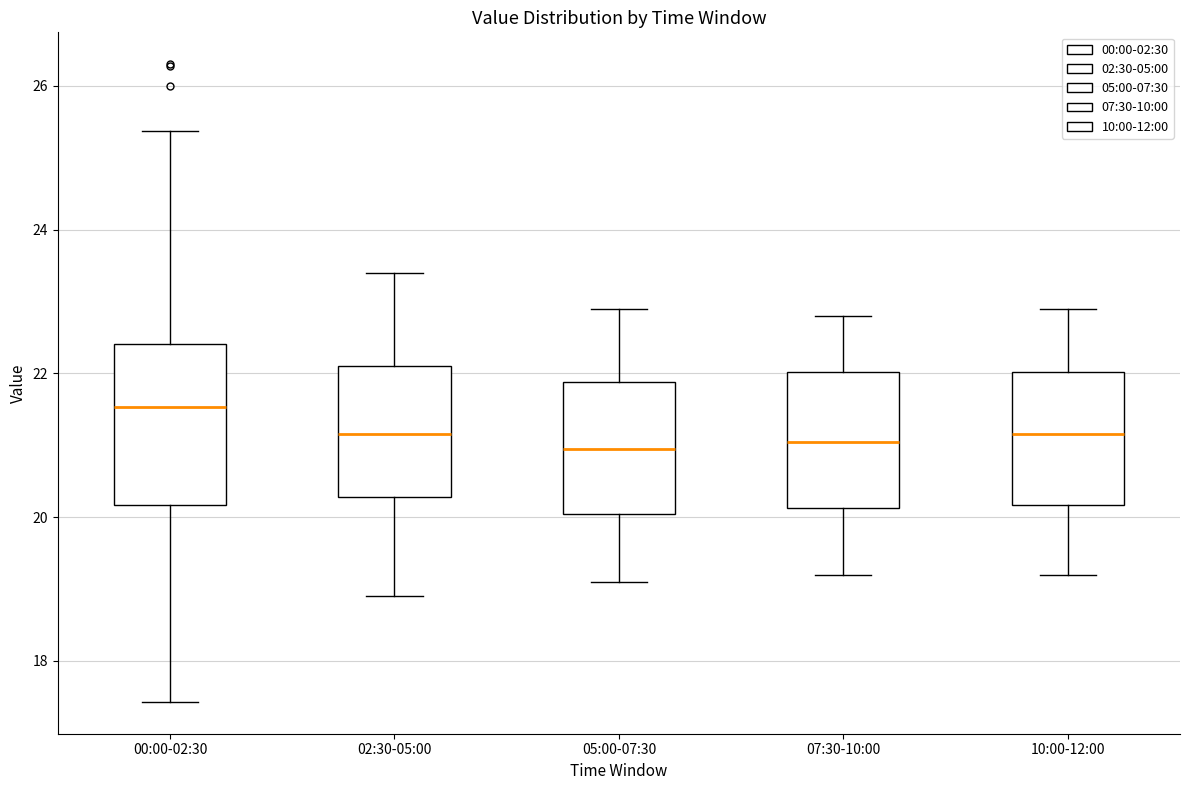

Reading left to right, transcribe this box plot: for each box, give where its median line is, the range the box spans, and where its two whiskers end, as read against the y-axis. The values are not printed on the chart, so give them approximately, as read against the axis.

00:00-02:30: median 21.6, box 20.2 to 22.4, whiskers 17.4 to 25.4
02:30-05:00: median 21.2, box 20.2 to 22.2, whiskers 19.0 to 23.4
05:00-07:30: median 21.0, box 20.0 to 21.8, whiskers 19.2 to 23.0
07:30-10:00: median 21.0, box 20.2 to 22.0, whiskers 19.2 to 22.8
10:00-12:00: median 21.2, box 20.2 to 22.0, whiskers 19.2 to 23.0